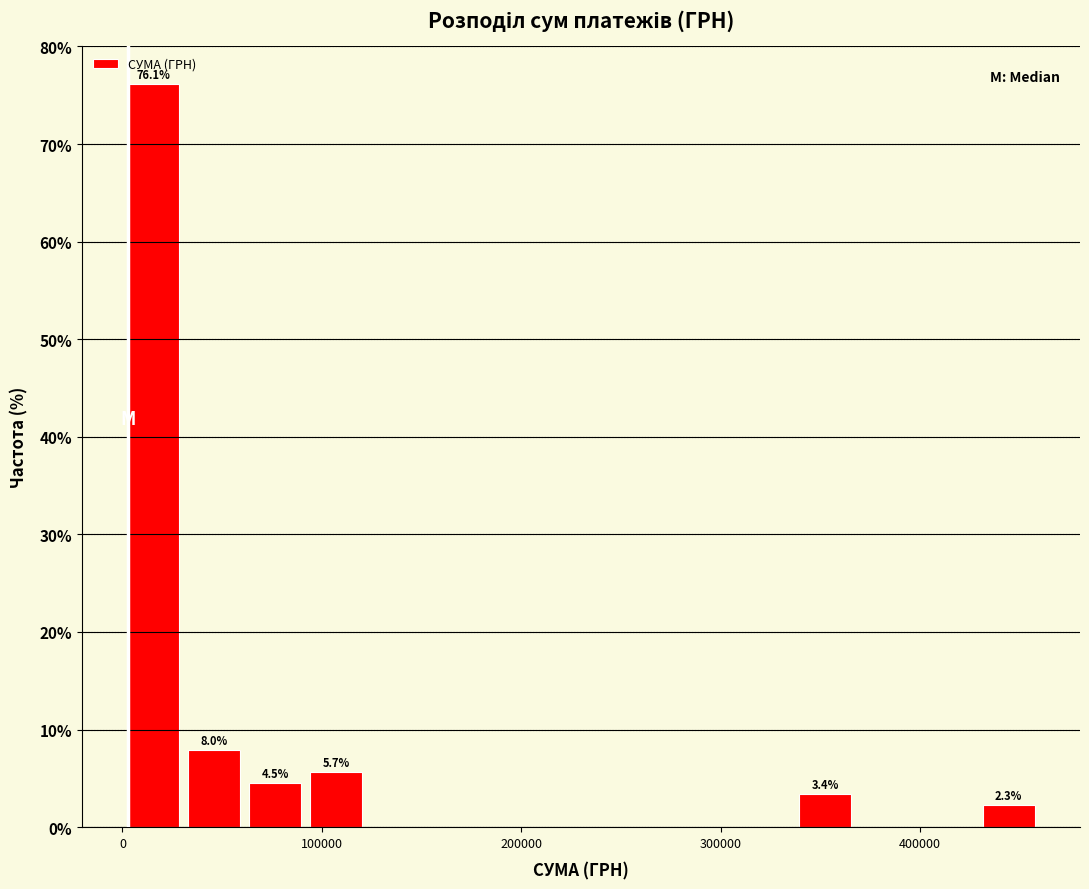

Around what value on the x-axis is the tallest bar? Give the approximate position of its centre, as read against the axis.

20000